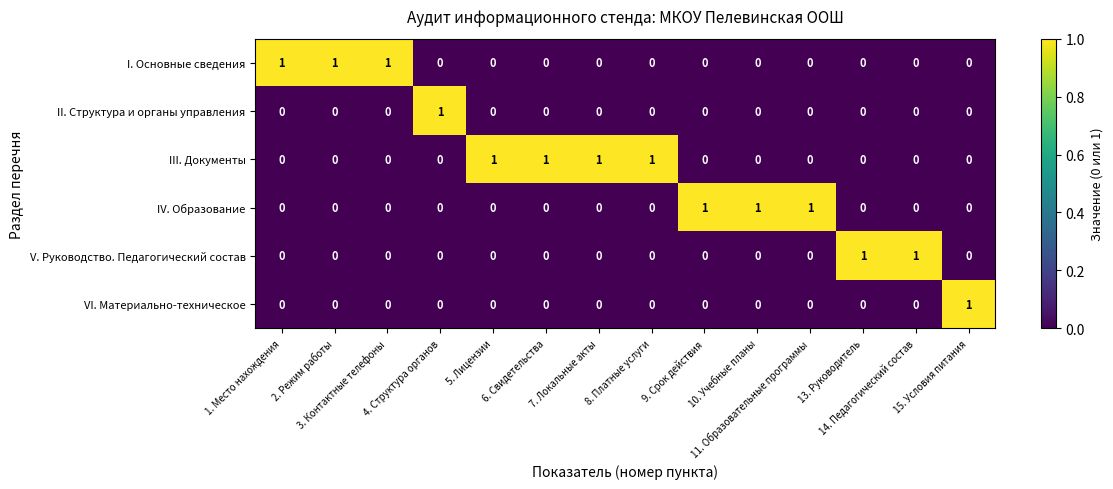

Which series has the largest total across all categories?

III. Документы